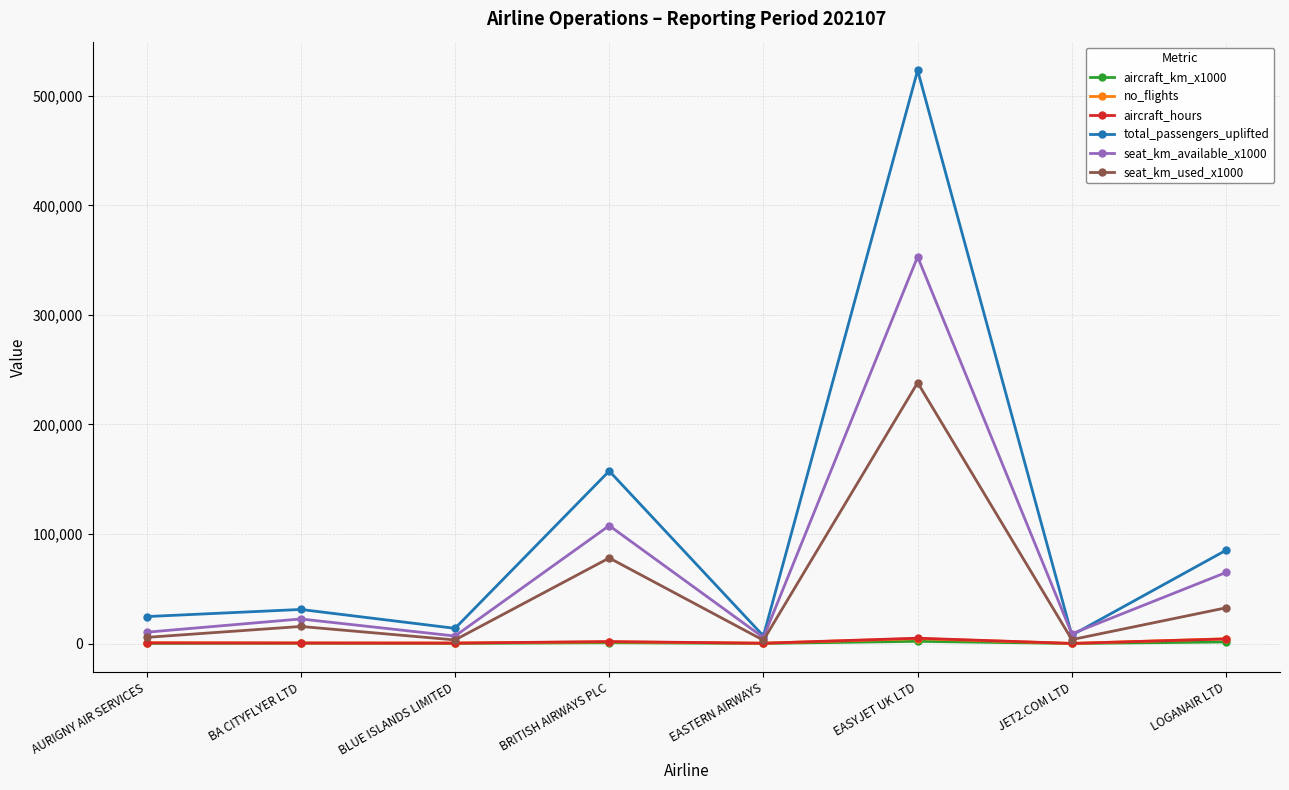

Which category has the highest value across all series?

EASYJET UK LTD